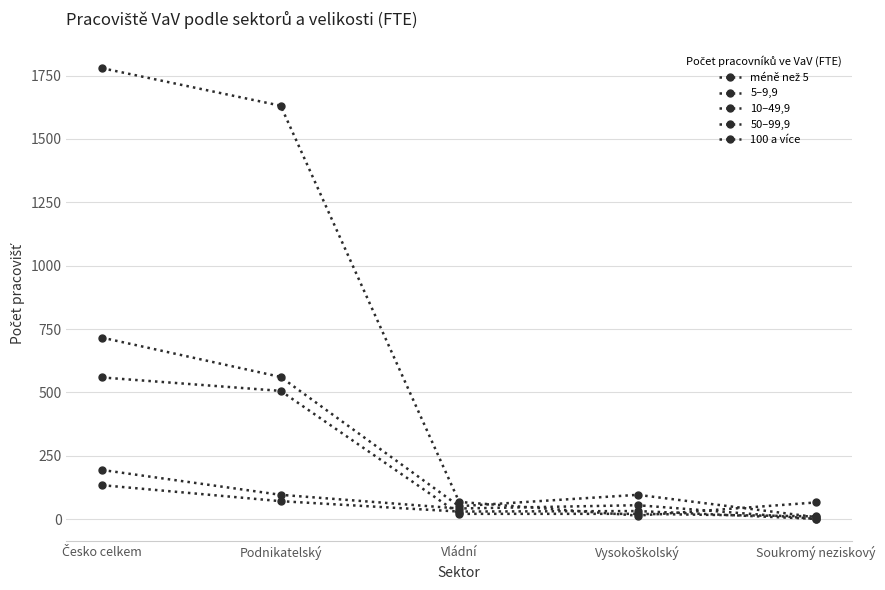

True or false: 100 a více and 50–99,9 cross at least once.

False